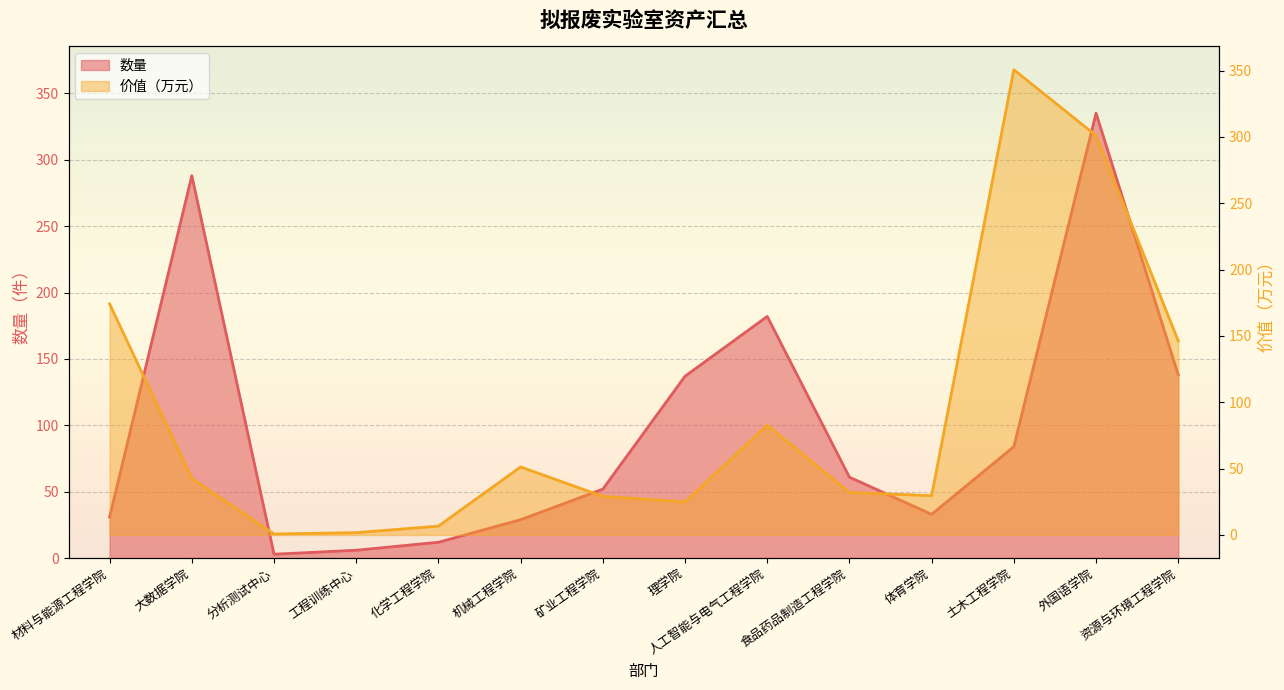

What is the difference between the second highest and minimum values in the 价值（万元） series?

300.4